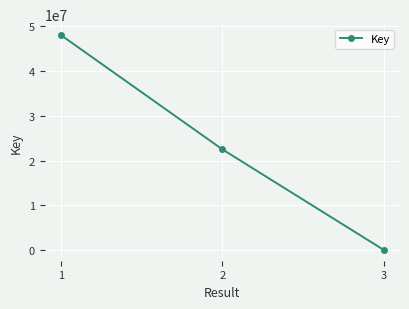

What is the value of the 1st point from the left?

48063590